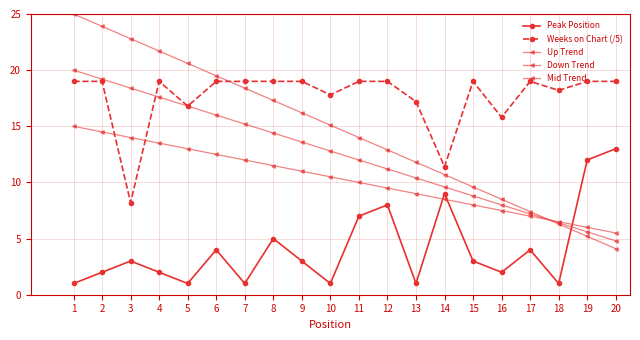

How many lines are shown in the chart?

5